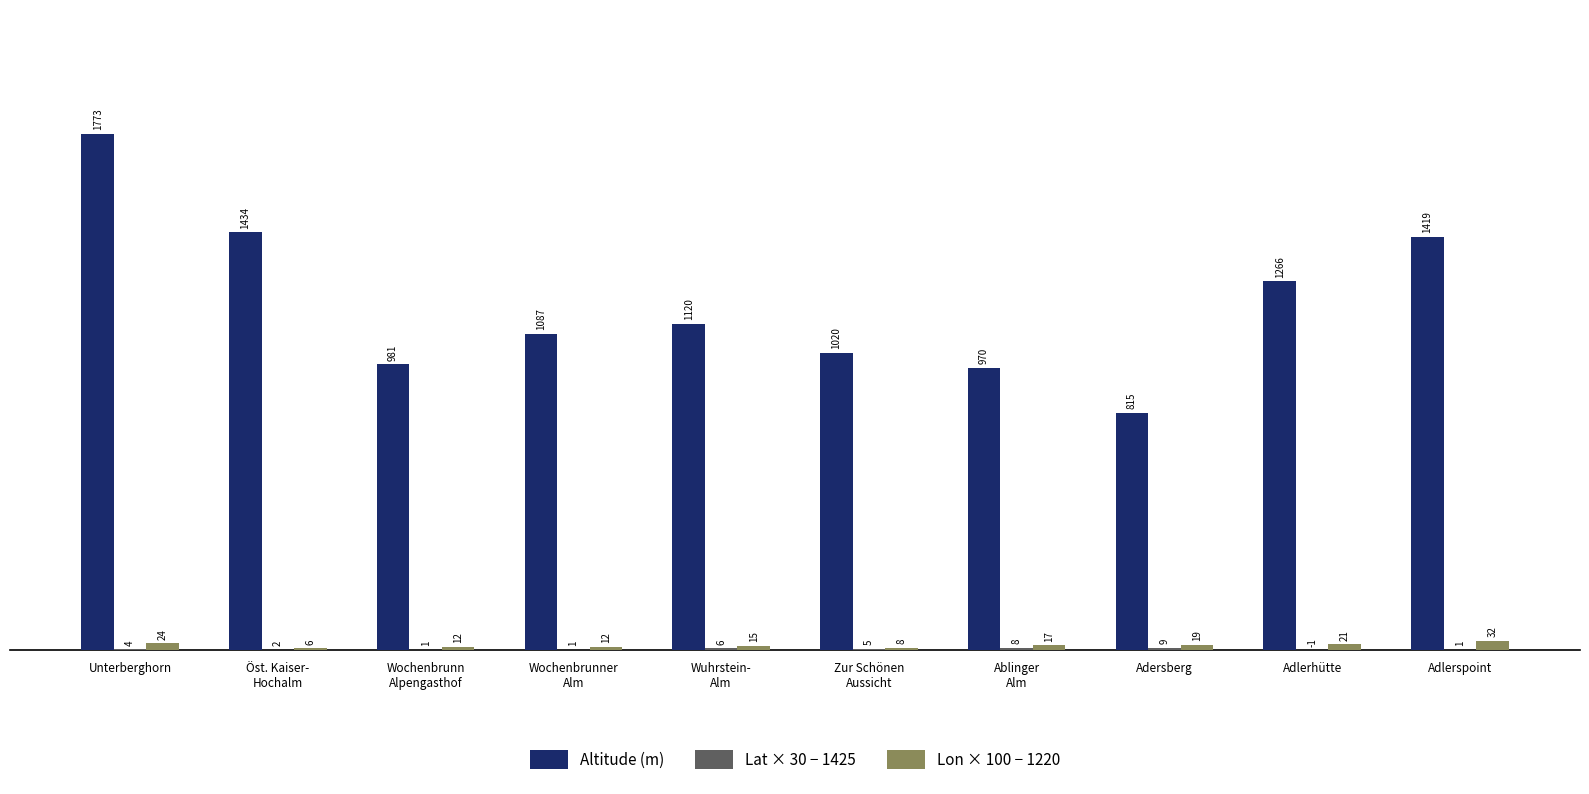

Which series has the largest range (max minus min)?

Altitude (m)